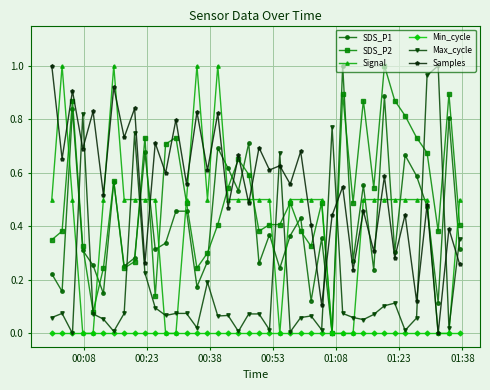

True or false: Samples and SDS_P2 cross at least once.

True